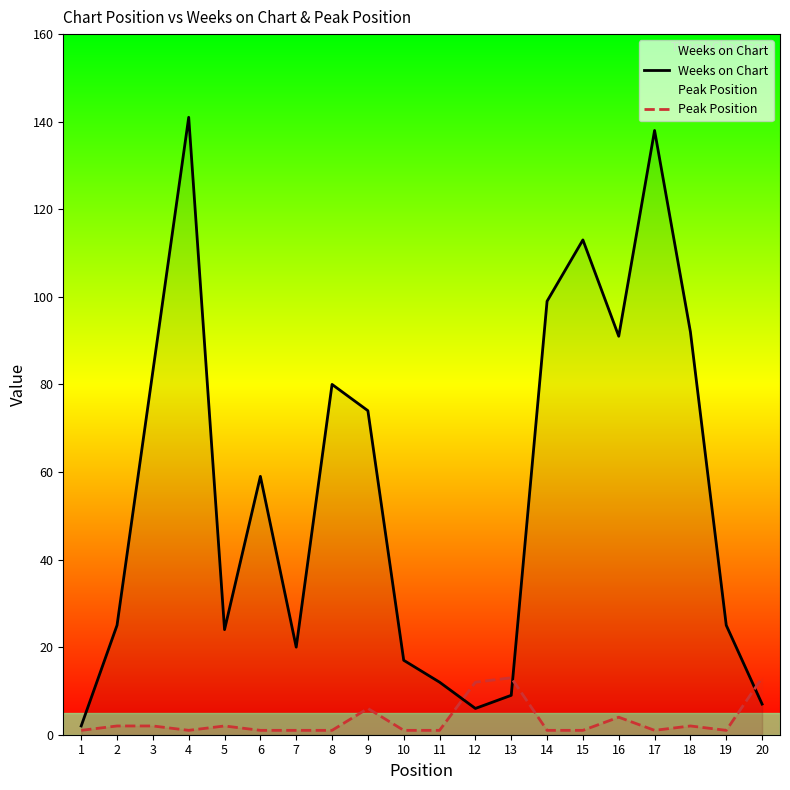

Where is the first local maximum for Weeks on Chart?

4